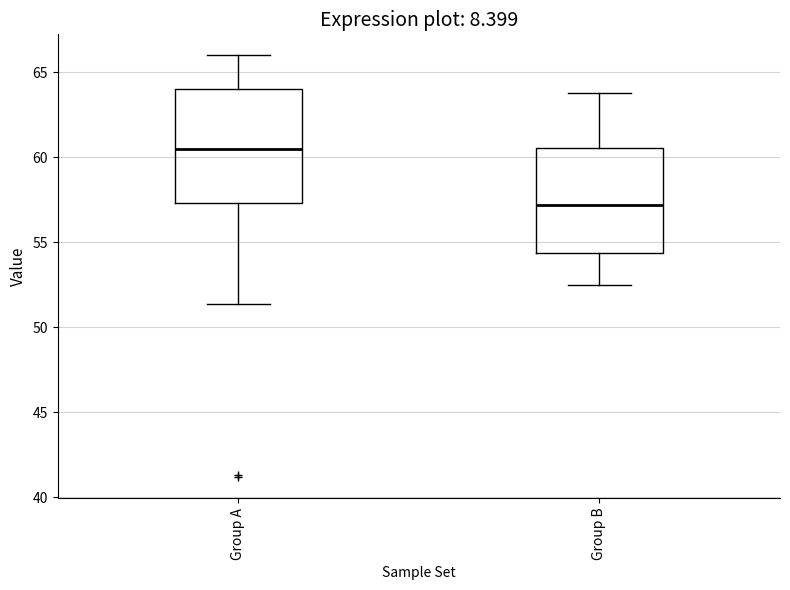

Which box's median line is the highest?

Group A